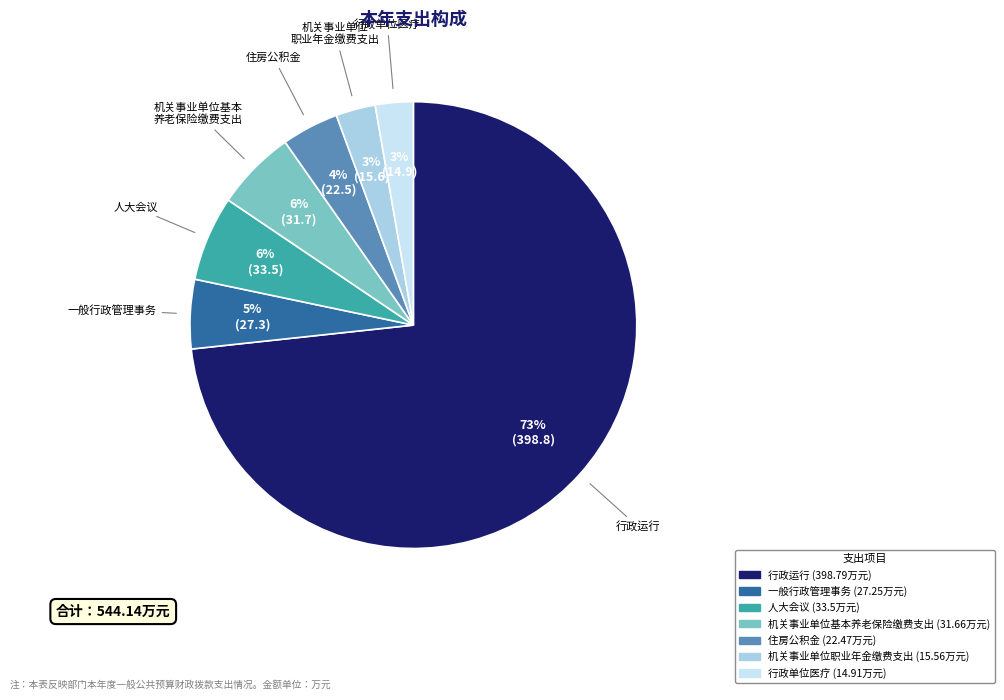

Which has a higher value, 人大会议 or 机关事业单位职业年金缴费支出?

人大会议